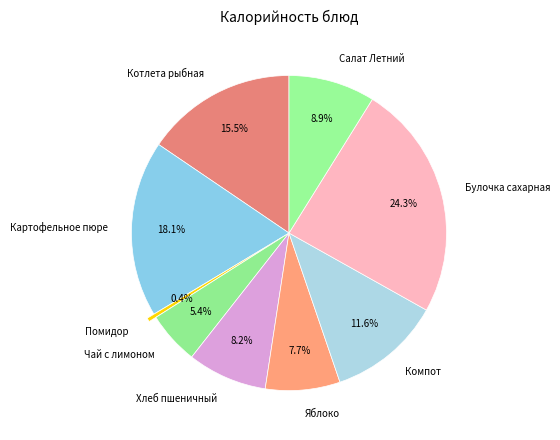

What percentage is the Яблоко slice, to the nearest percent?

8%